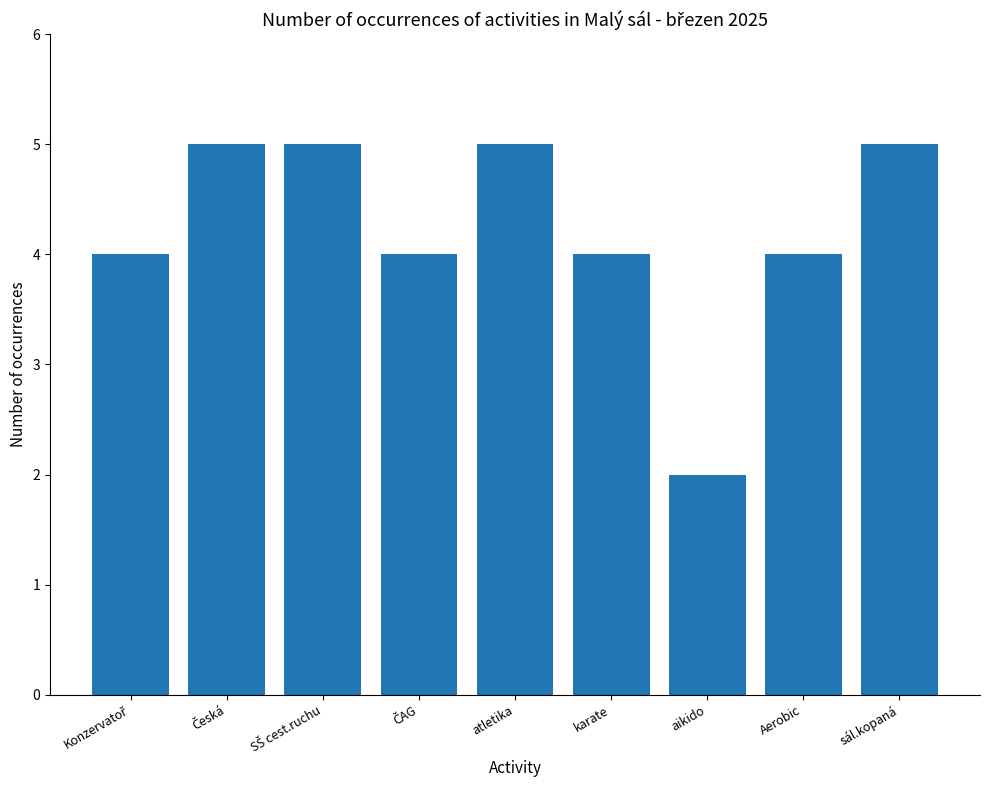

What value does the data have at aikido?

2